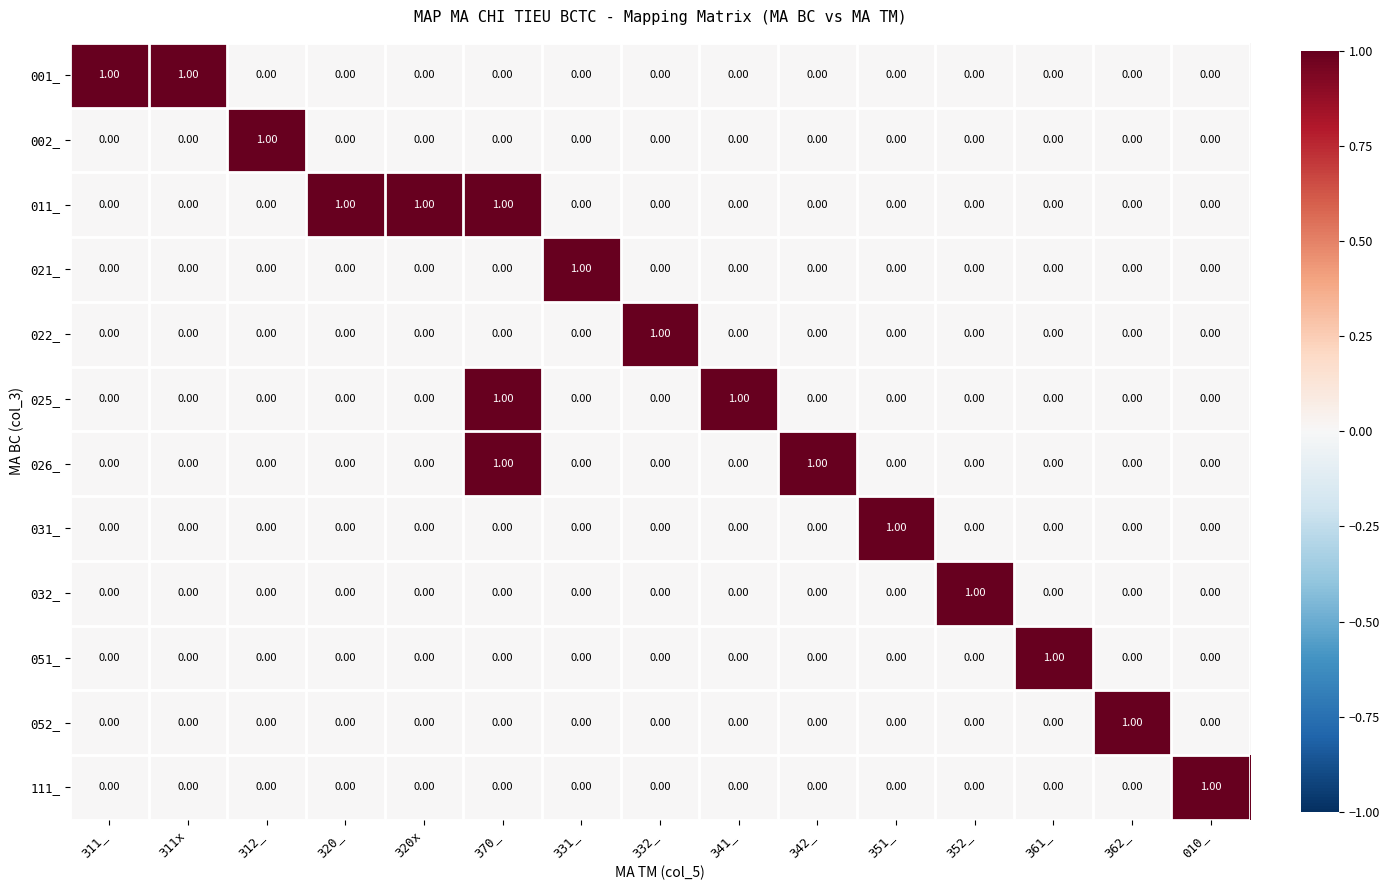

At which category is the sum across all series the highest?

370_